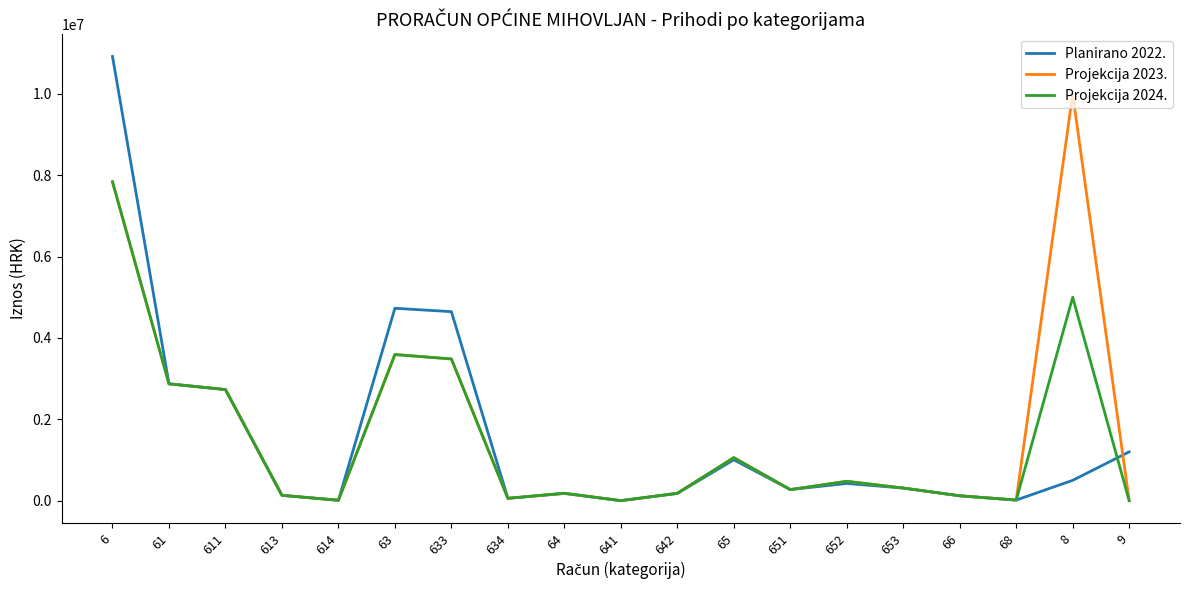

What is the maximum value shown in the chart?

10920000.0